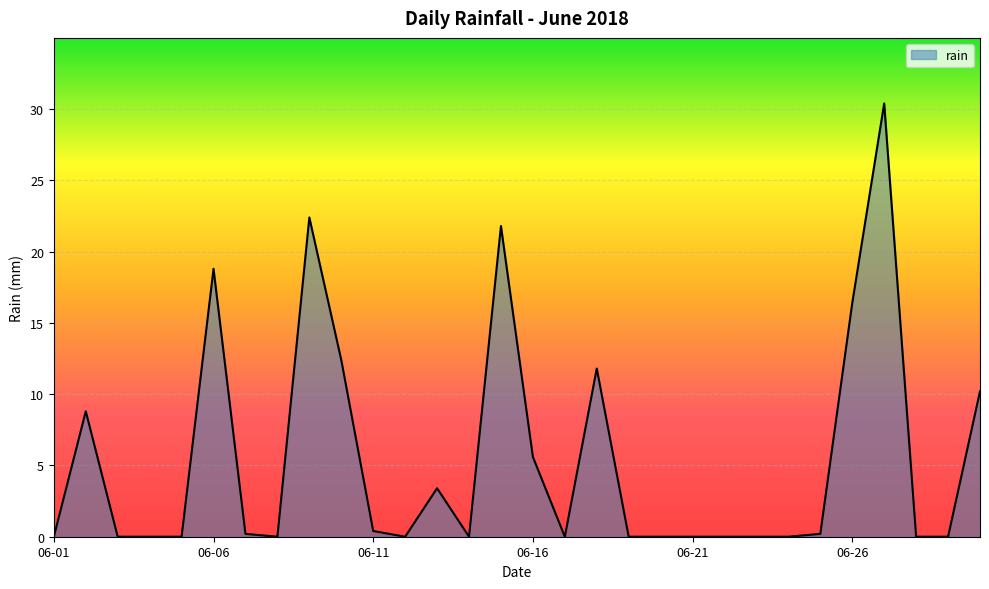

What is the difference between the maximum and minimum values?

30.4